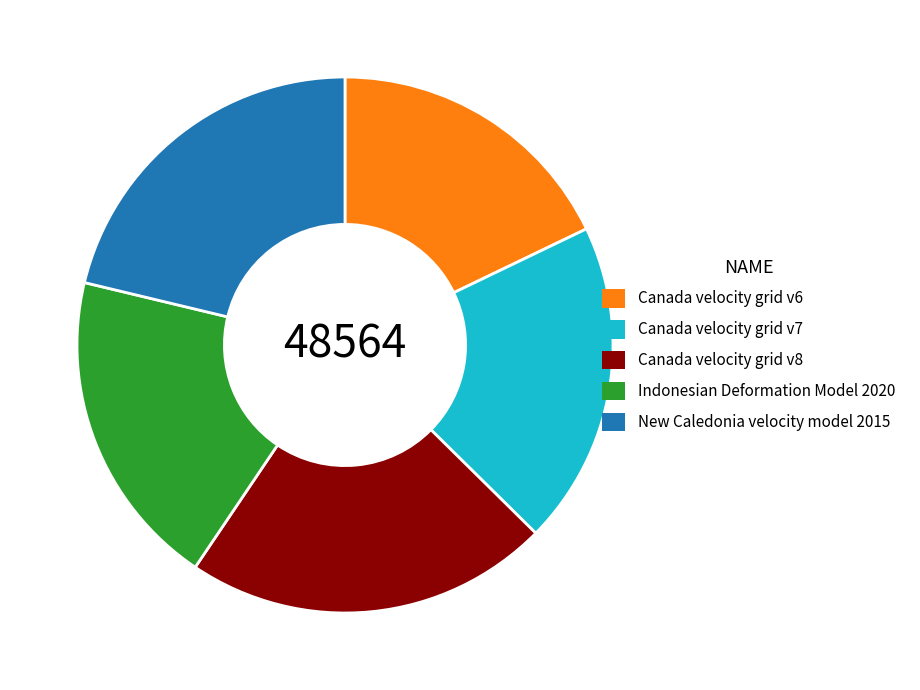

Combined, do Canada velocity grid v7 and Canada velocity grid v8 account for over 50%?

No